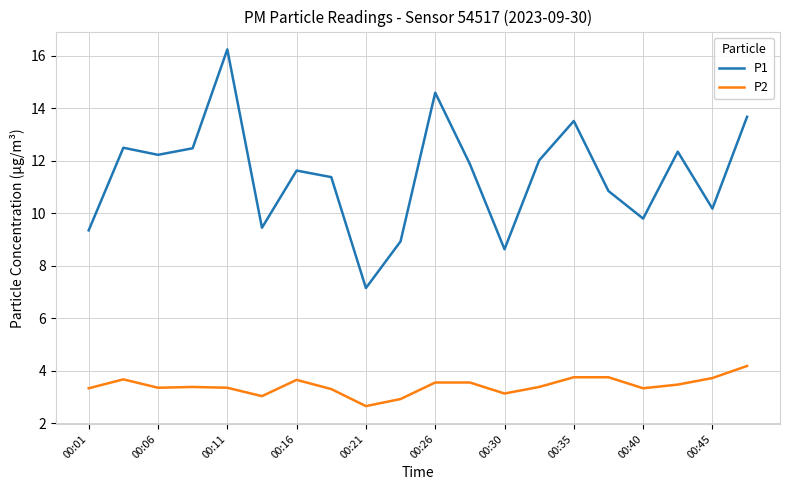

Which series has the widest spread of values?

P1